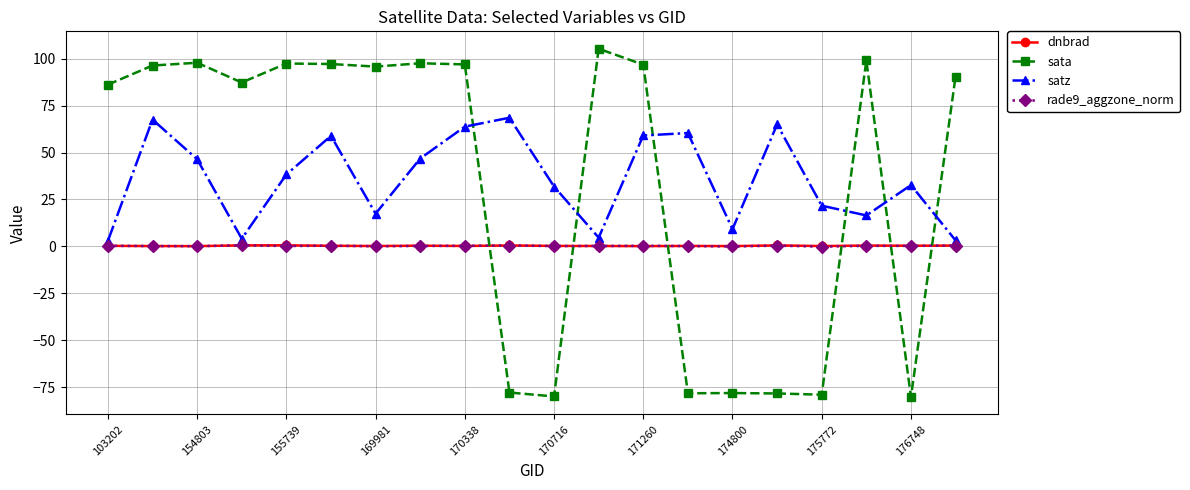

Which series has the largest range (max minus min)?

sata